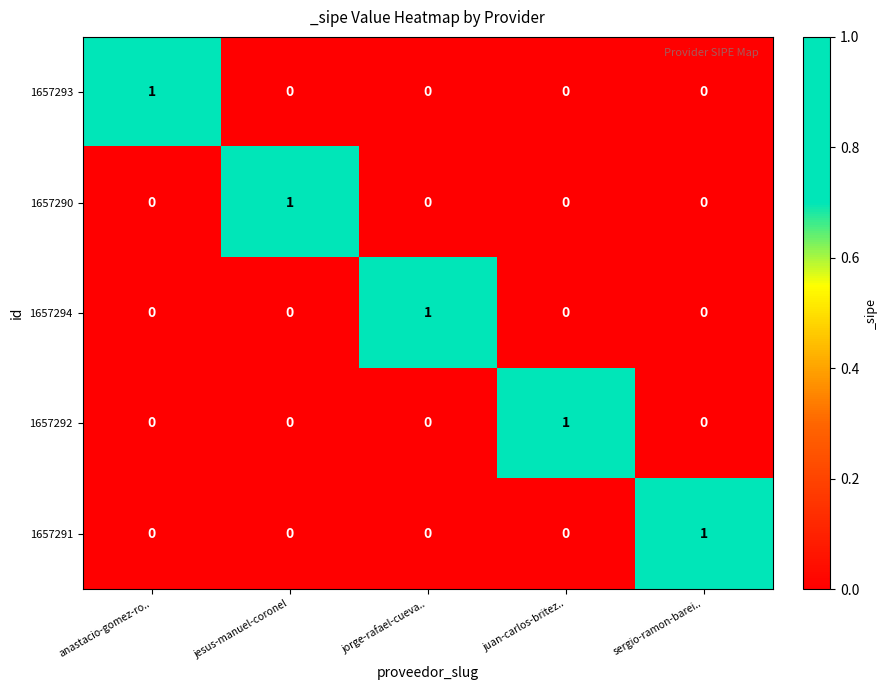

Is it true that 1657293 equals -1 at jorge-rafael-cueva..?

False